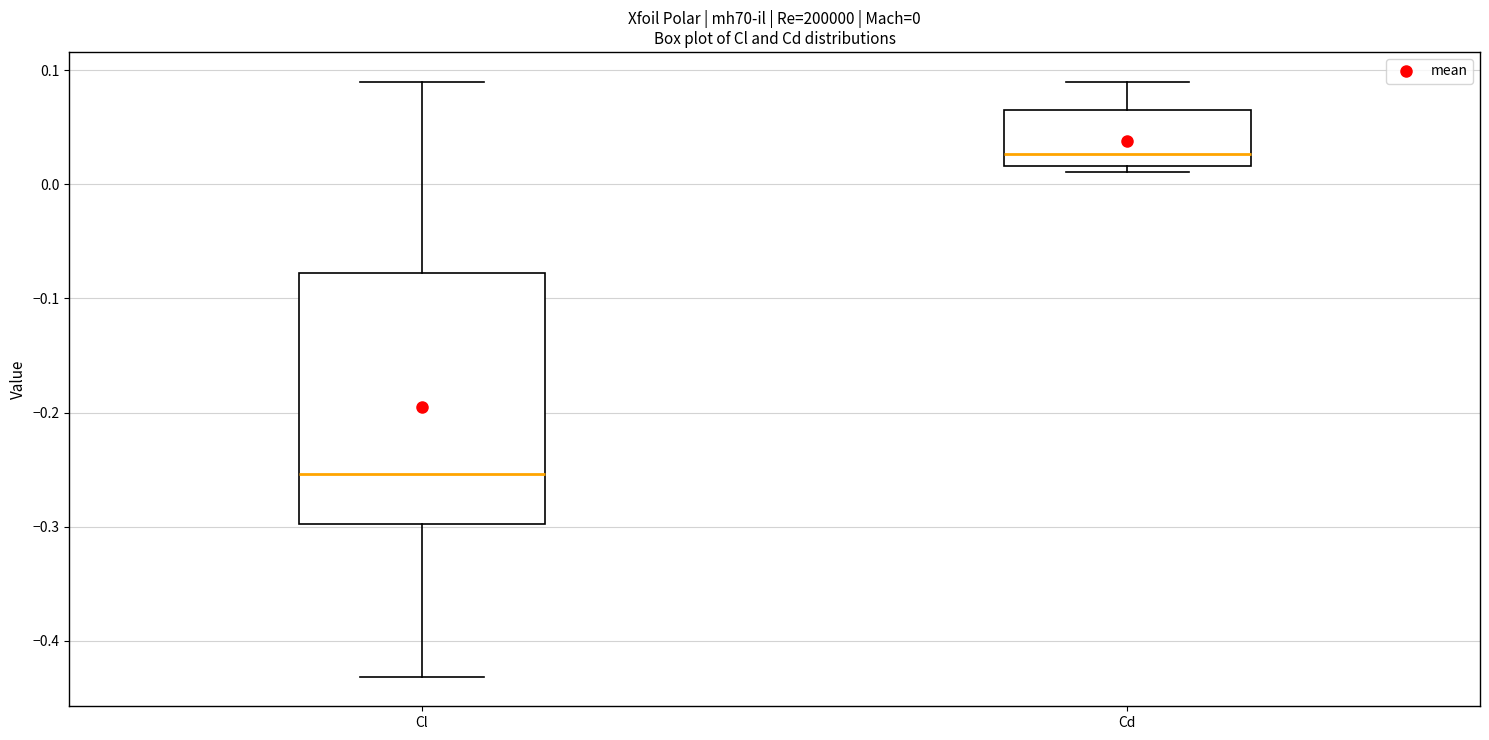

Which box has the highest median line?

Cd